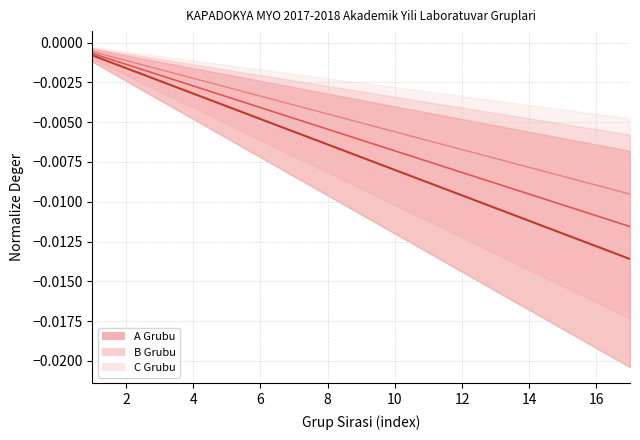

What is the label of the 11th point from the right?

12